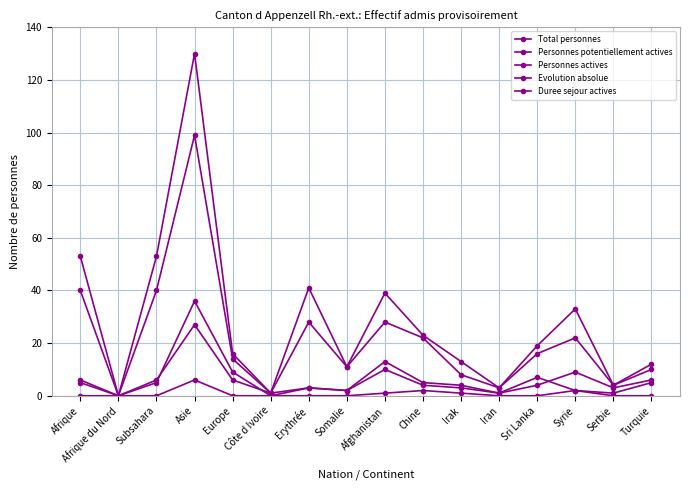

How many lines are shown in the chart?

5